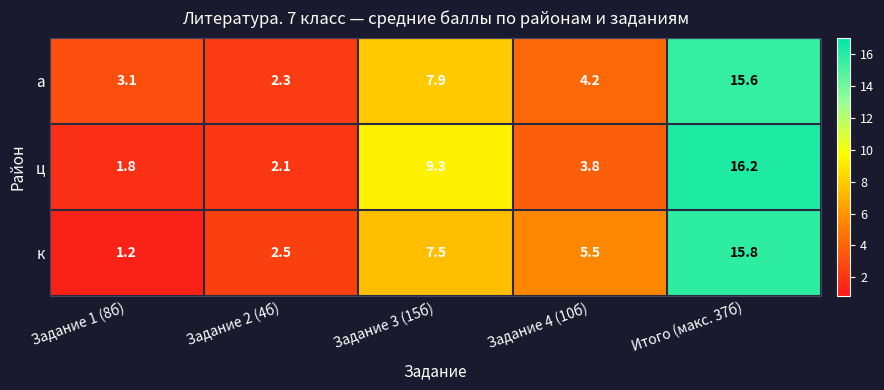

Which series has the largest total across all categories?

ц